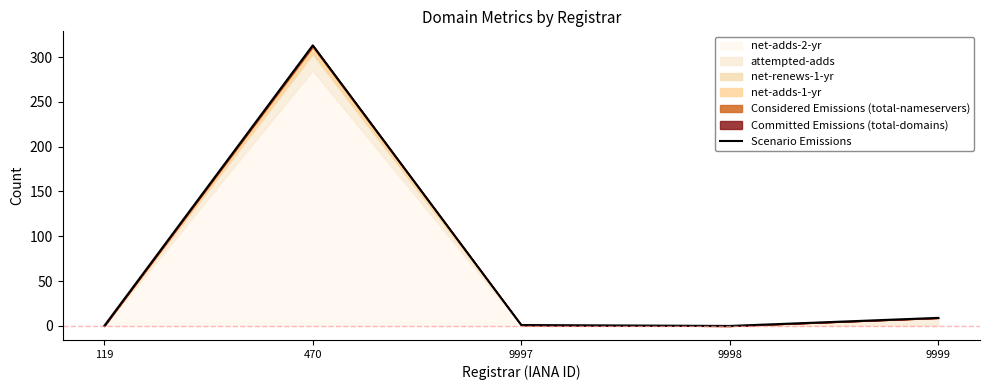

Which category has the lowest value across all series?

119